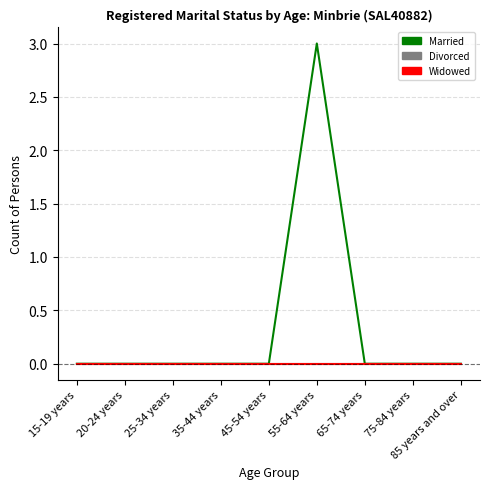

Reading left to right, what are all the values shown in this chart?

Married: 15-19 years=0	20-24 years=0	25-34 years=0	35-44 years=0	45-54 years=0	55-64 years=3	65-74 years=0	75-84 years=0	85 years and over=0
Divorced: 15-19 years=0	20-24 years=0	25-34 years=0	35-44 years=0	45-54 years=0	55-64 years=0	65-74 years=0	75-84 years=0	85 years and over=0
Widowed: 15-19 years=0	20-24 years=0	25-34 years=0	35-44 years=0	45-54 years=0	55-64 years=0	65-74 years=0	75-84 years=0	85 years and over=0